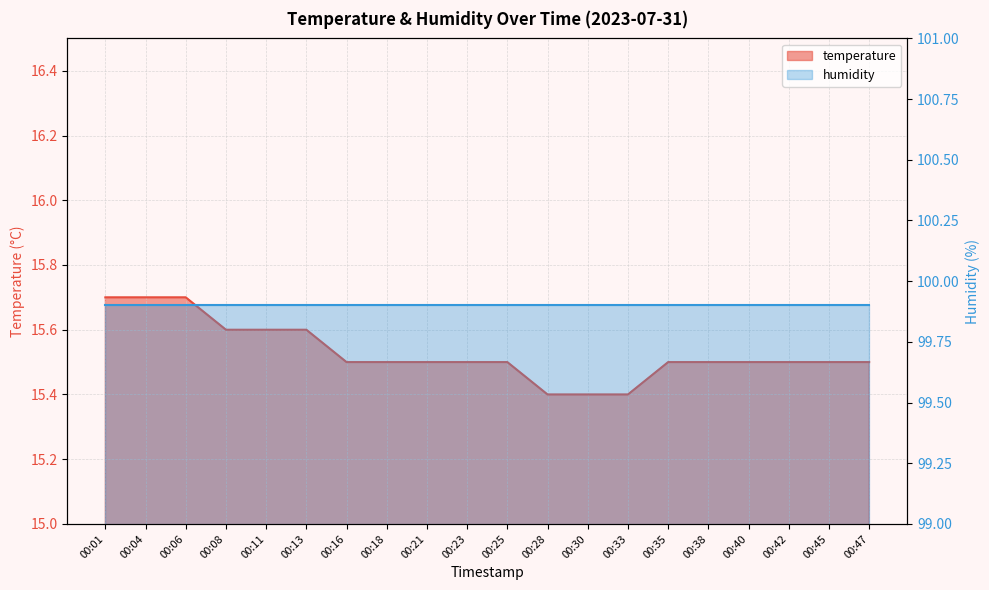

The chart shows a value of 21.8 at 00:40. True or false?

False